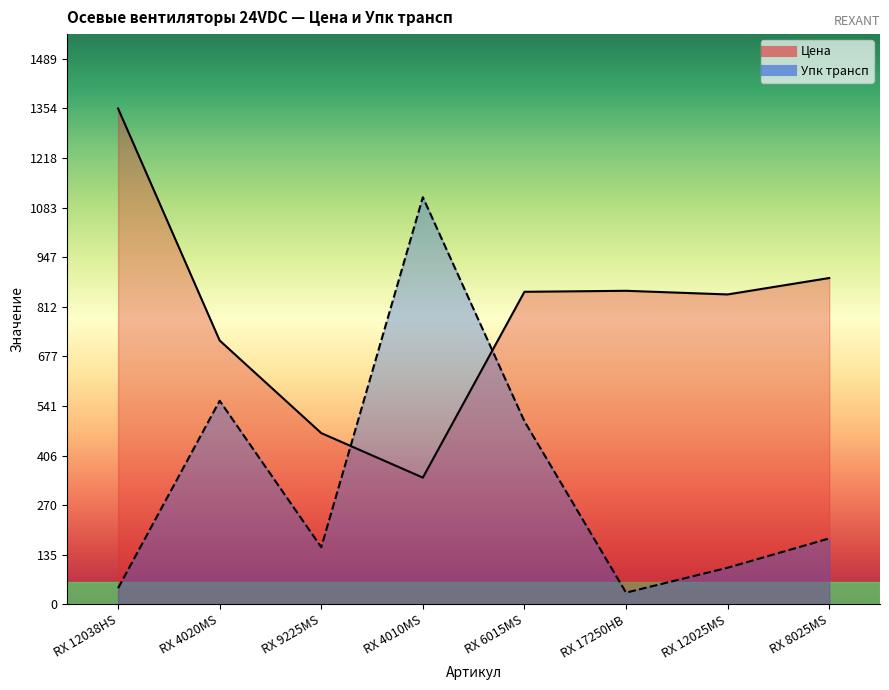

The Цена series shows 456.9 at RX 4010MS. True or false?

False